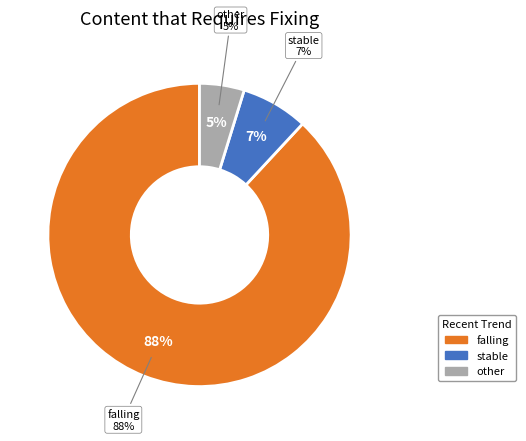

To the nearest percent, what is the difference between the stable and falling slice percentages?

81%